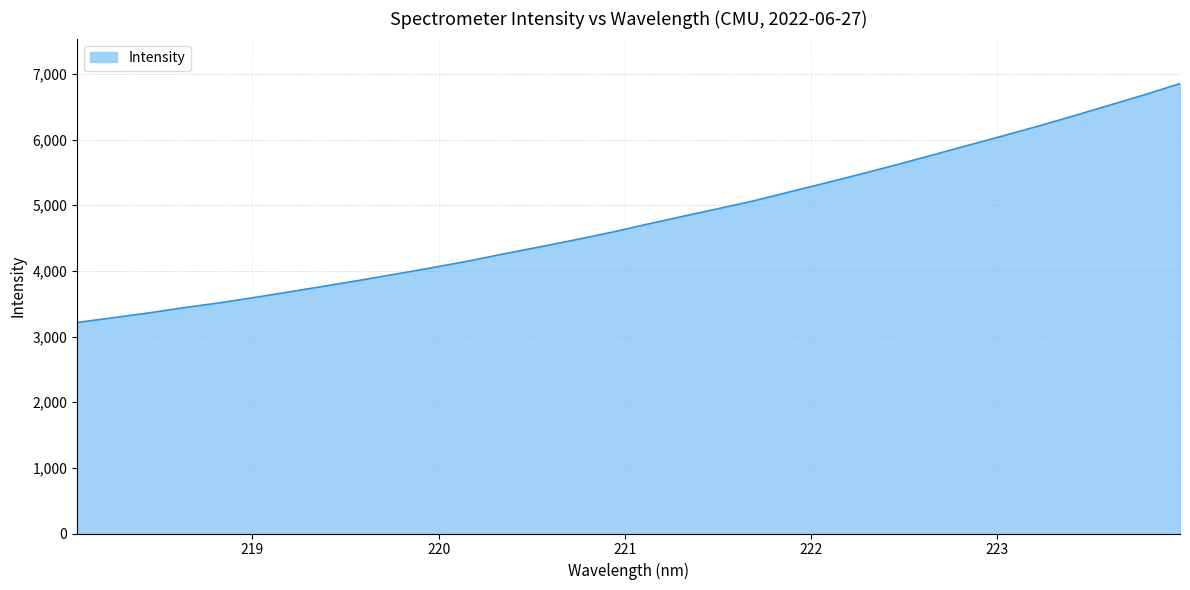

How many series are shown in this chart?

1